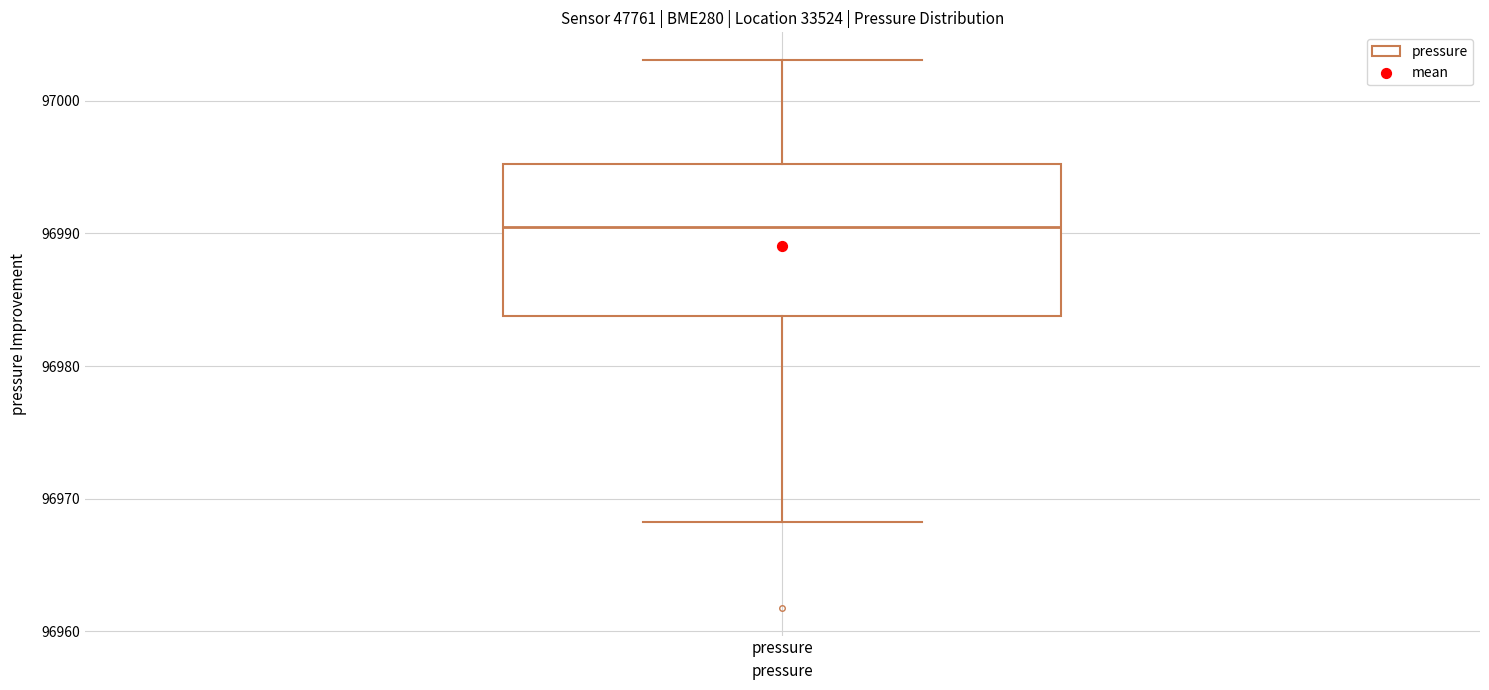

Transcribe this box plot: give where the median line is, the range the box spans, and where the two whiskers end, as read against the y-axis. The values are not printed on the chart, so give them approximately, as read against the axis.

median 96990, box 96984 to 96995, whiskers 96968 to 97003